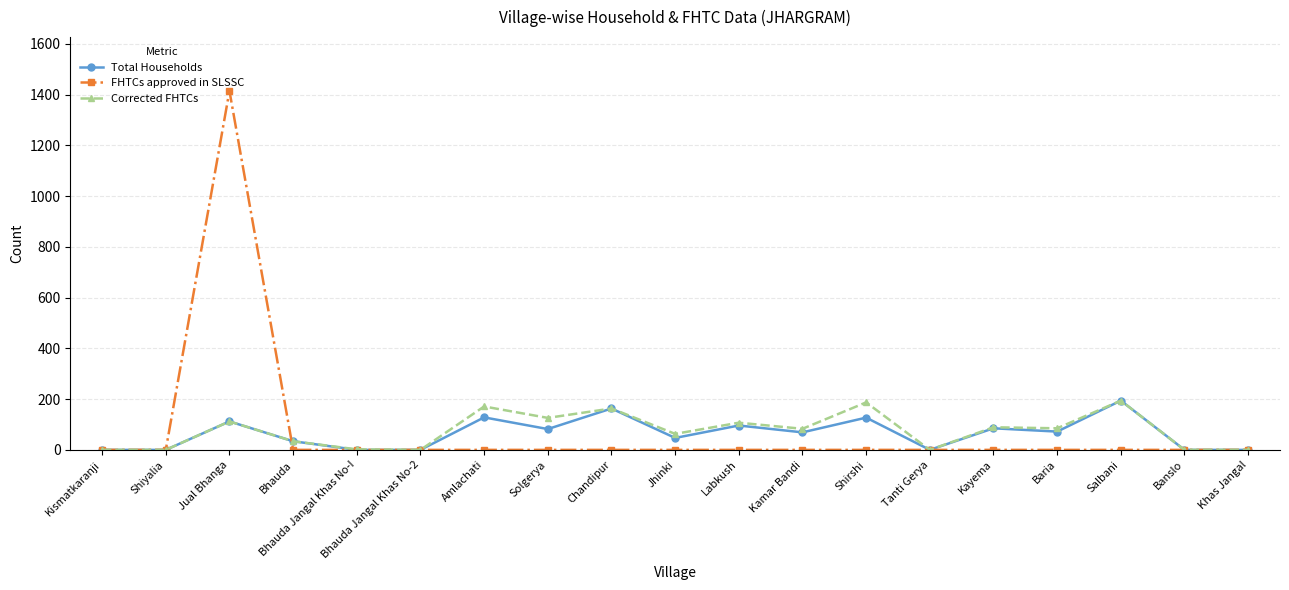

At which category is the sum across all series the highest?

Jual Bhanga